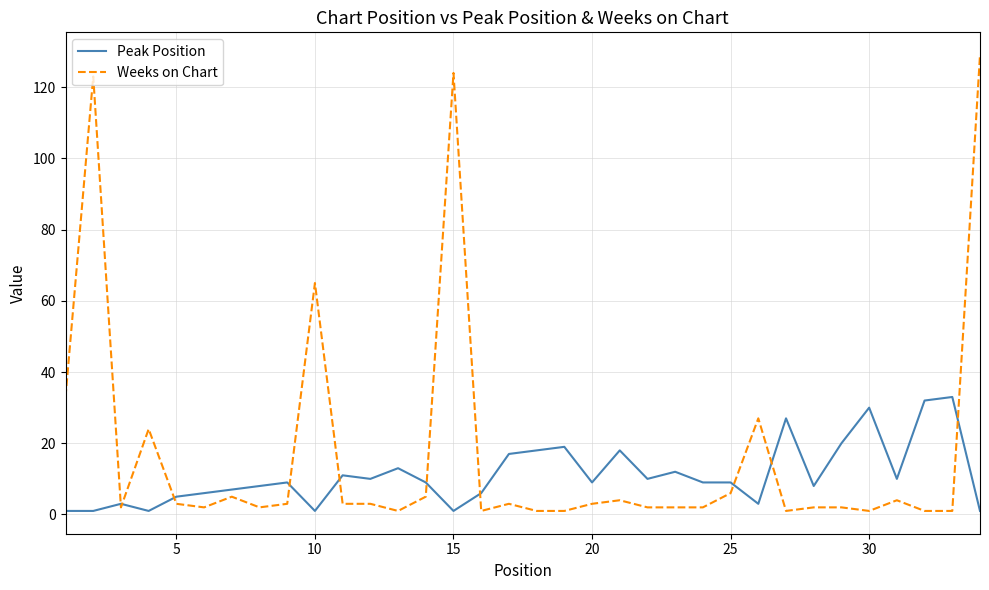

List the series in order of their peak value, highest first.

Weeks on Chart, Peak Position